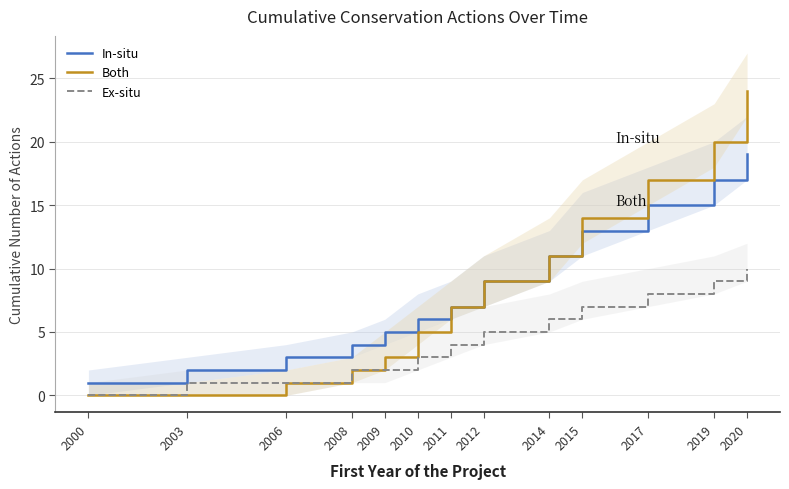

Count the number of data series in this chart.

3